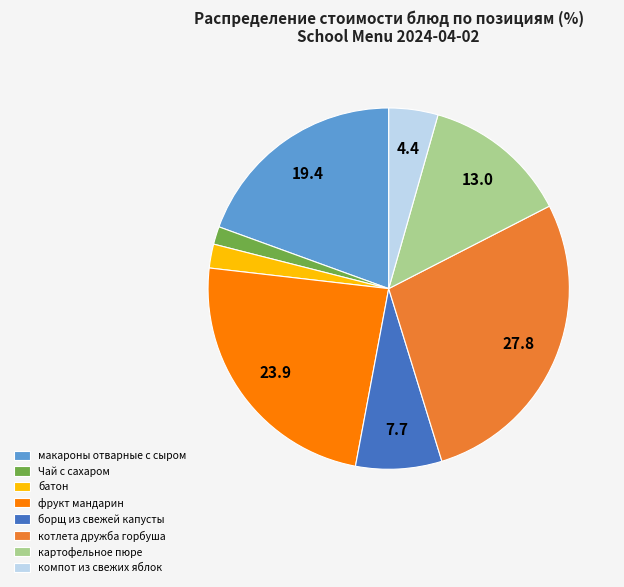

Approximately how many times larger is the value at фрукт мандарин compared to картофельное пюре?

1.8